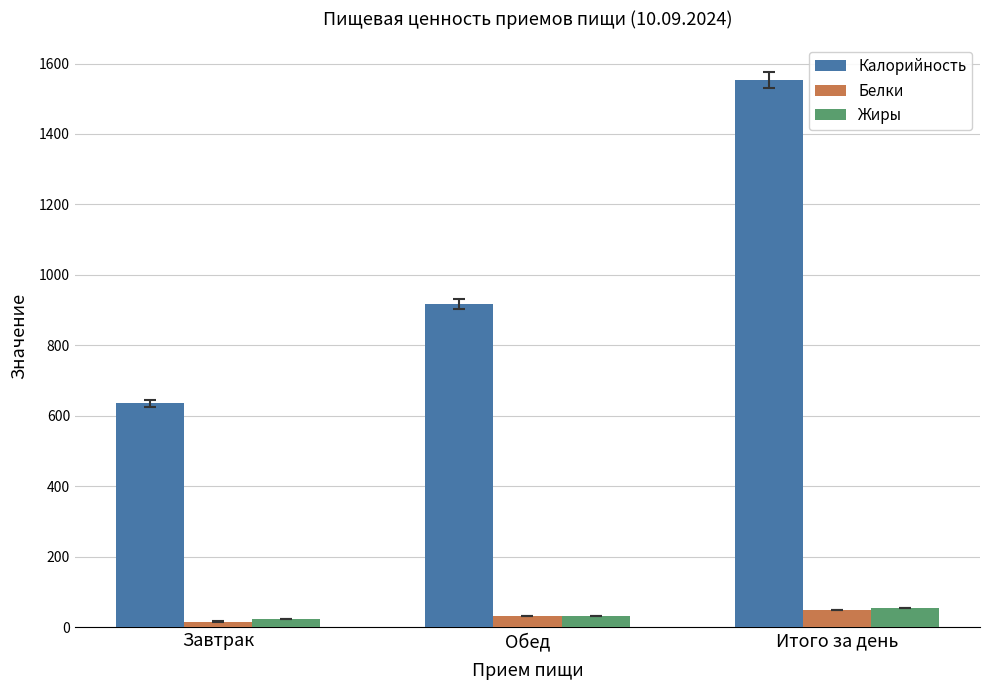

True or false: Белки has a value of 48 at Итого за день.

True